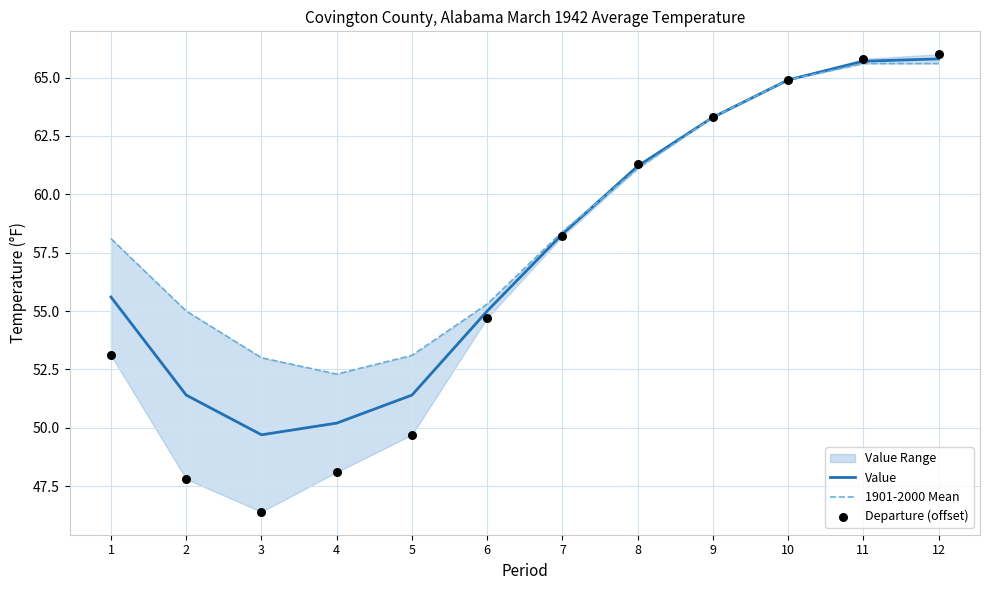

Is it true that Value equals 50.2 at 4?

True